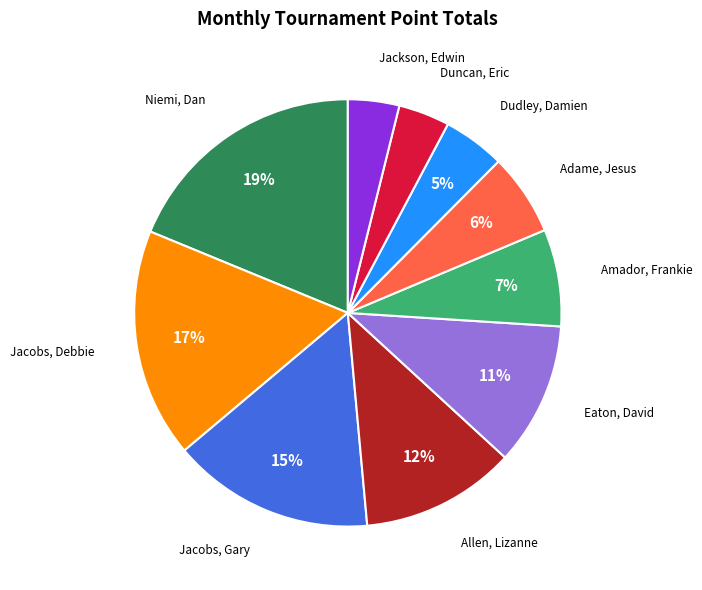

Which category has the biggest portion of the pie?

Niemi, Dan